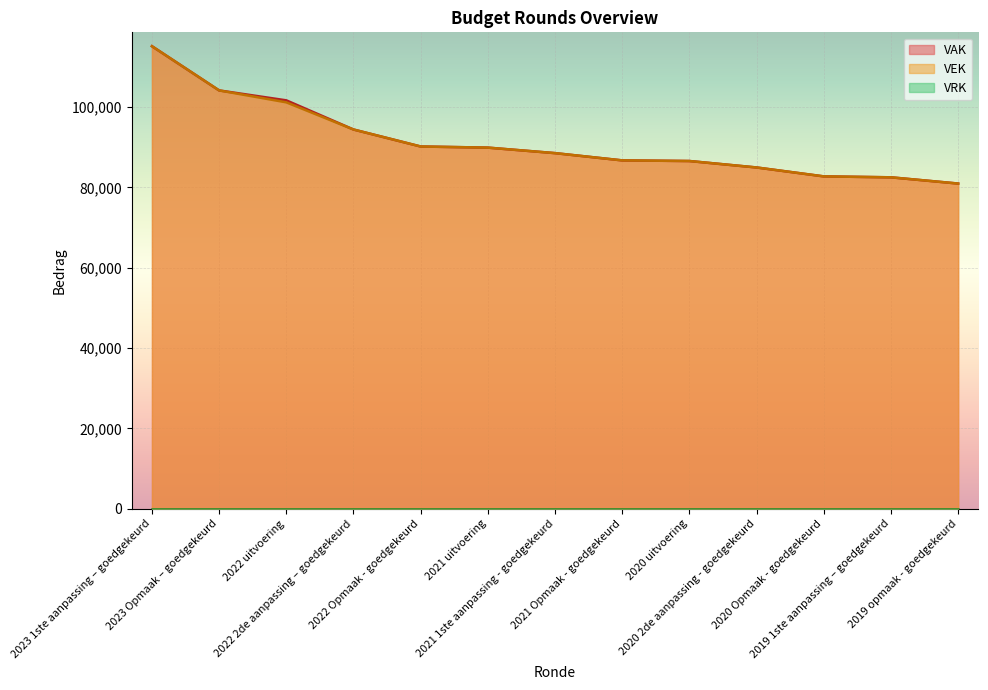

At which label does VEK first exceed 88535?

2023 1ste aanpassing – goedgekeurd